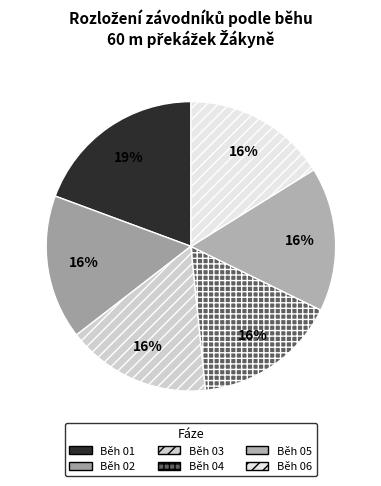

What portion of the pie excludes Běh 04?

83.9%